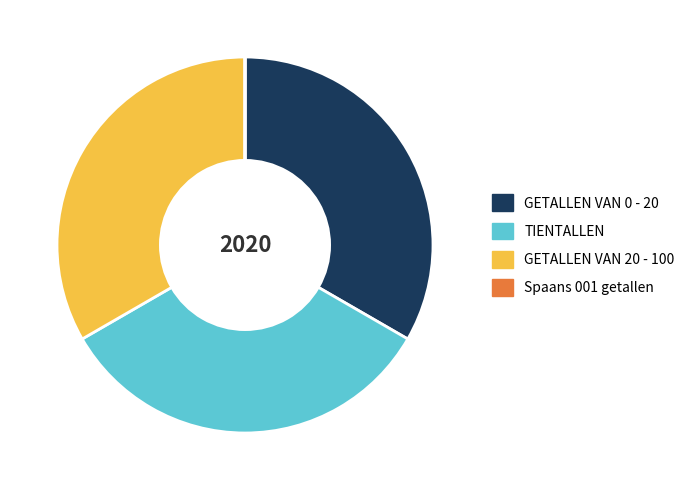

Is there a majority slice in this chart?

No